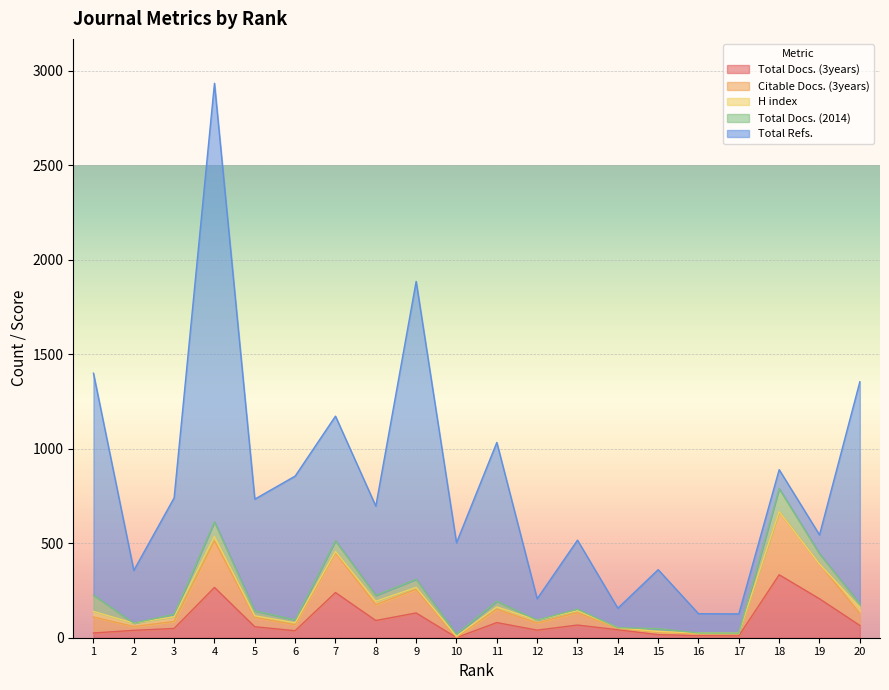

Count the number of data series in this chart.

5